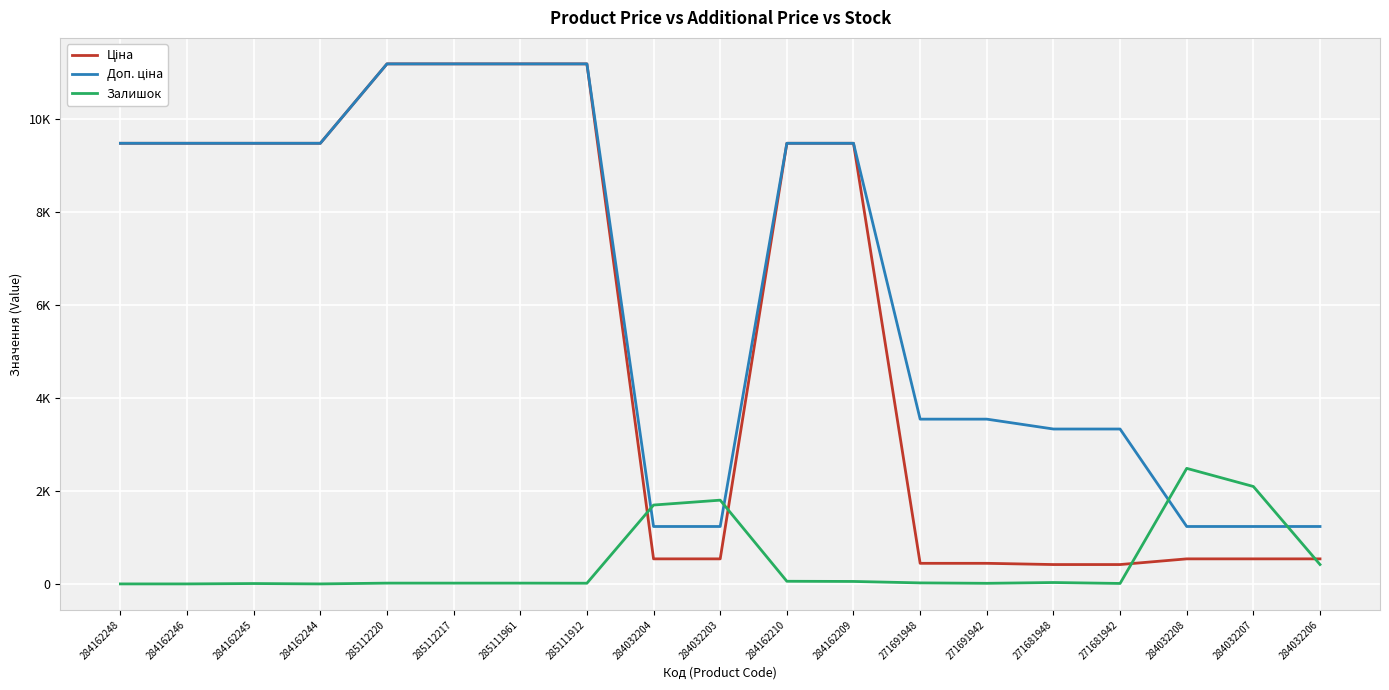

What is the total value across all series at 285111961?

22393.3